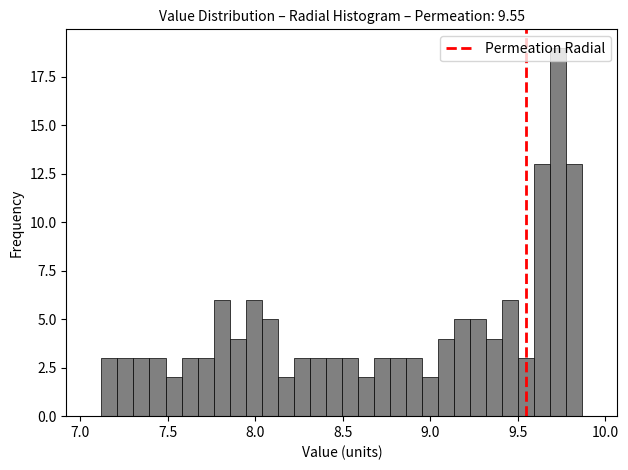

Read against the x-axis, roughly where is the centre of the tallest bar?

9.75